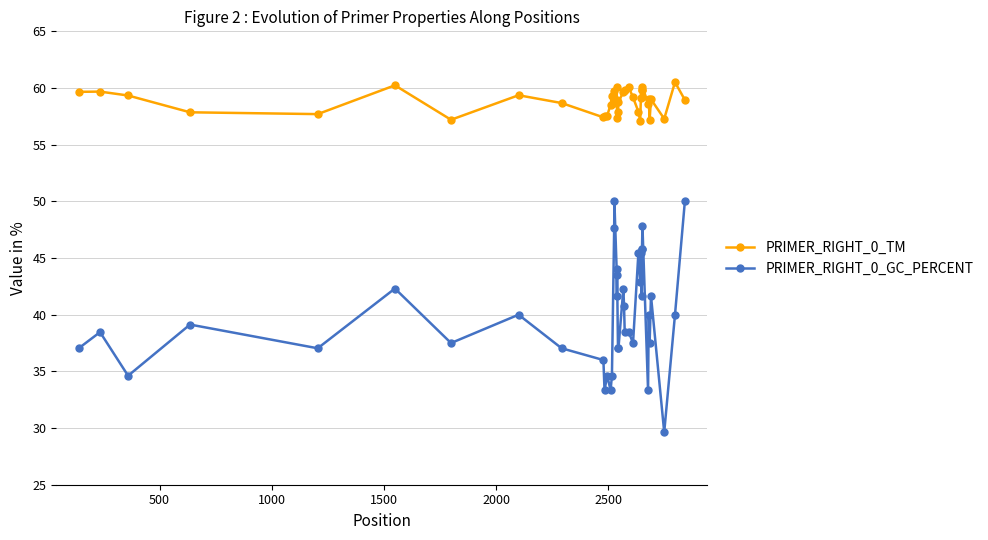

Which series has the widest spread of values?

PRIMER_RIGHT_0_GC_PERCENT